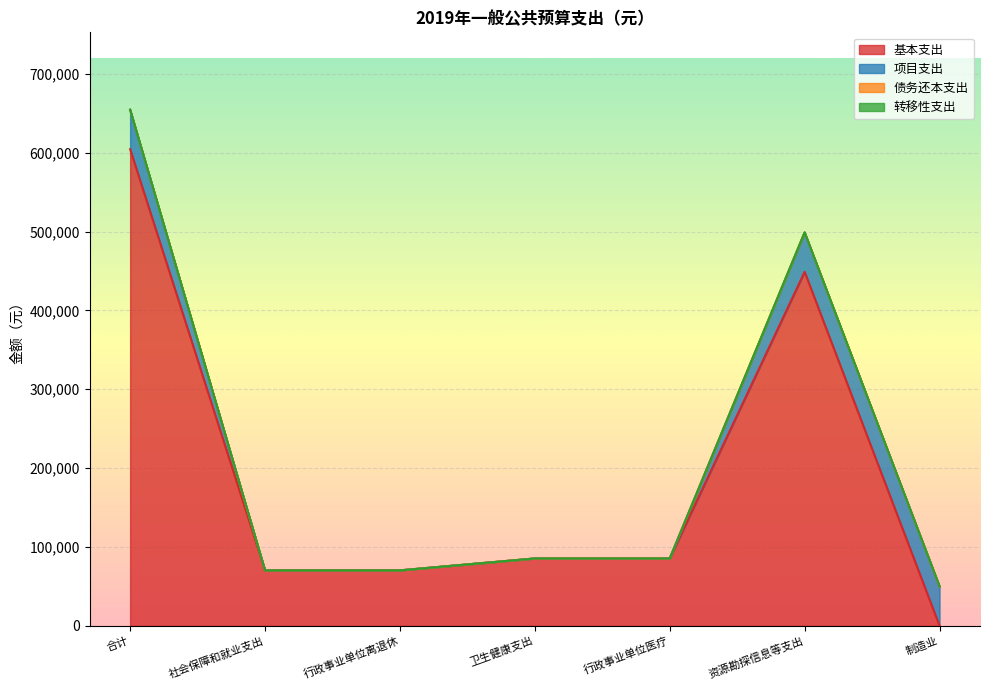

Does the chart display data point markers on the line(s)?

No